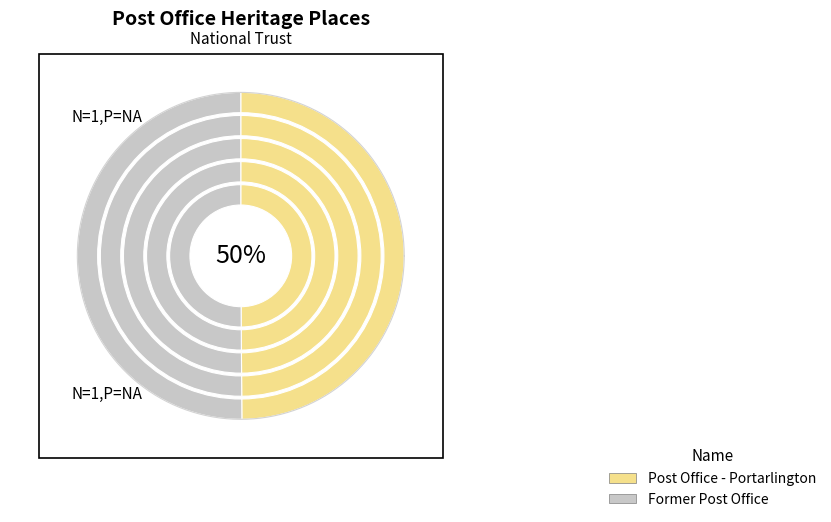

To the nearest percent, what is the combined percentage of Post Office - Portarlington and Former Post Office?

100%